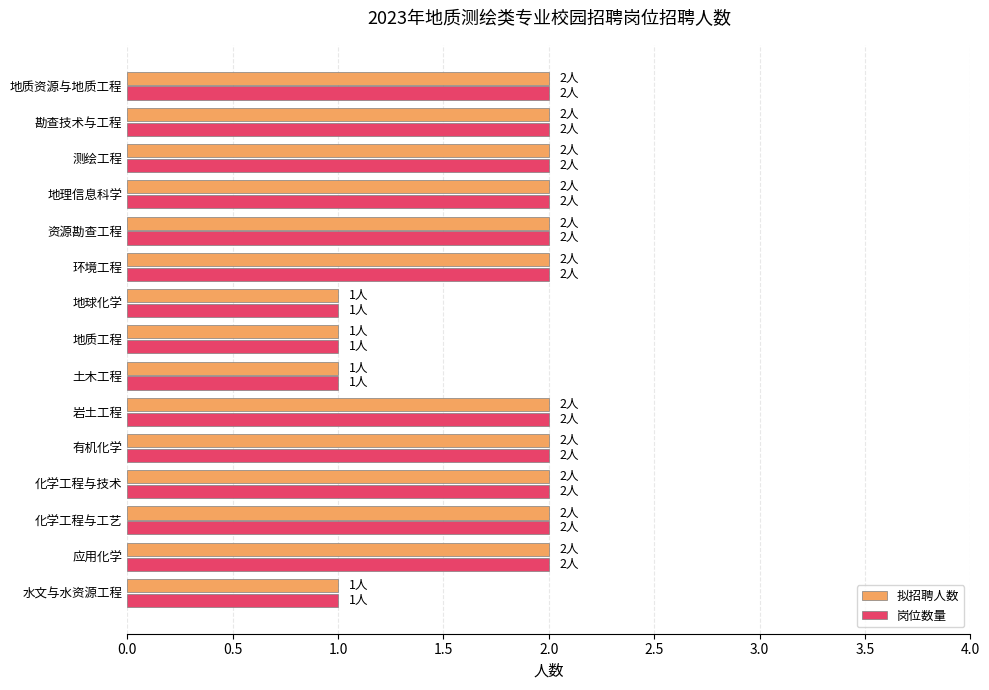

What is the sum of all 岗位数量 values?

26